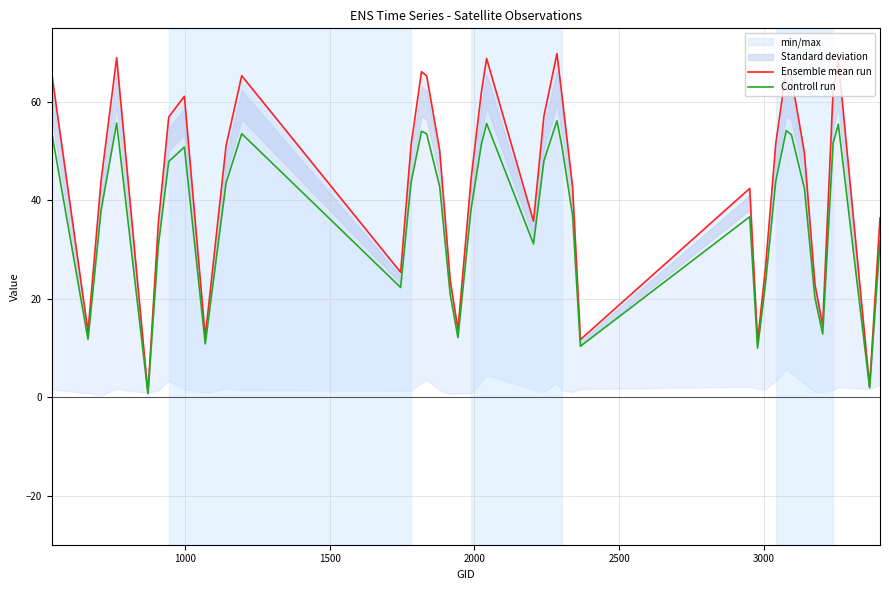

True or false: Ensemble mean run and Controll run intersect in this chart.

False